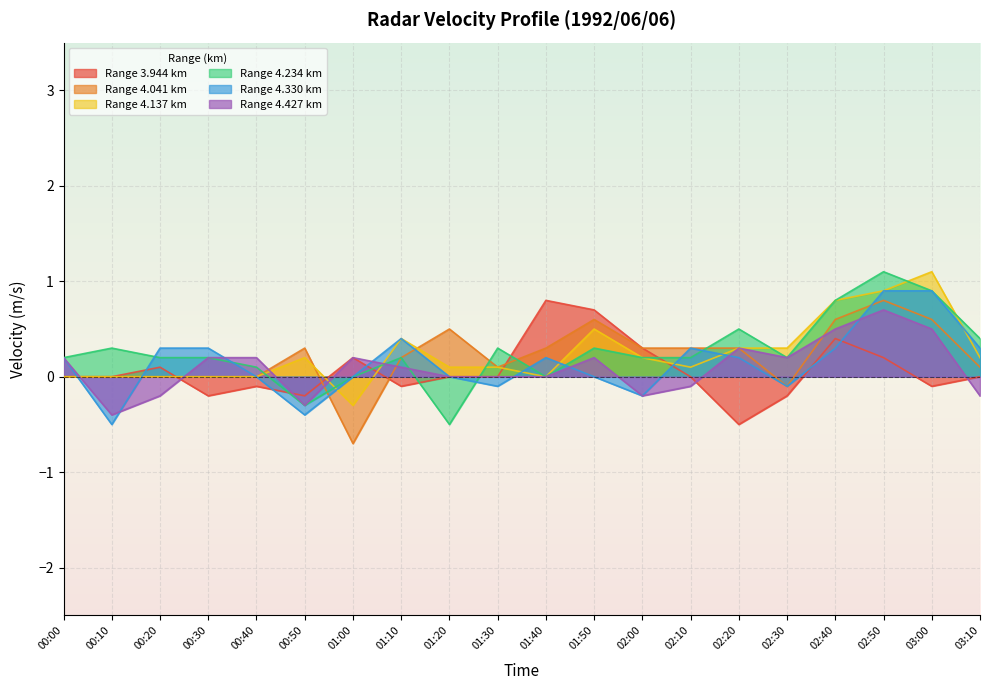

At which category is the sum across all series the highest?

02:50